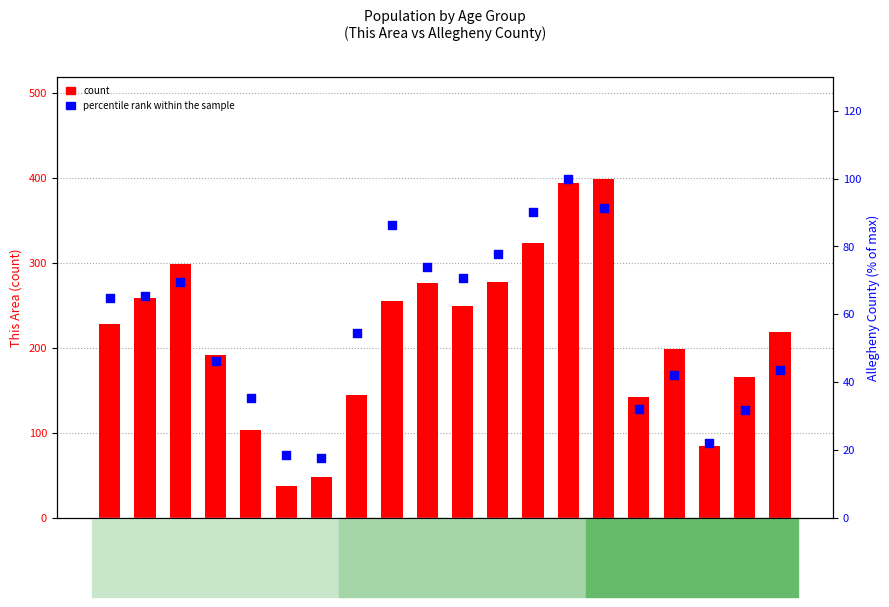

Is the value of count at 62 to 64 greater than the value of percentile rank within the sample at 40 to 44?

Yes